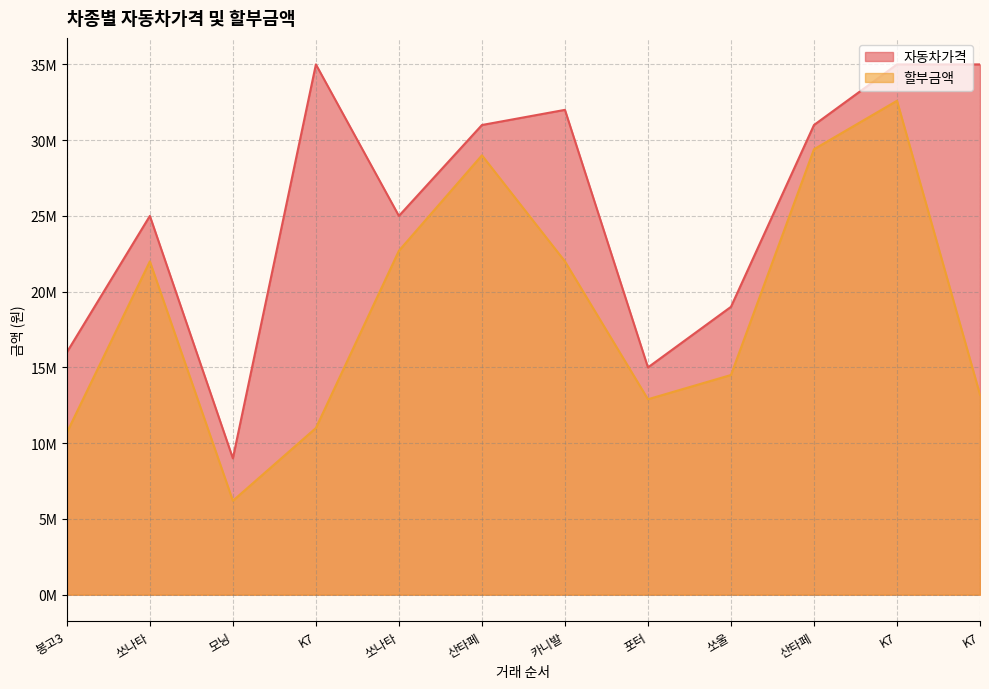

What is the difference between the highest and lowest values at 모닝?

2800000